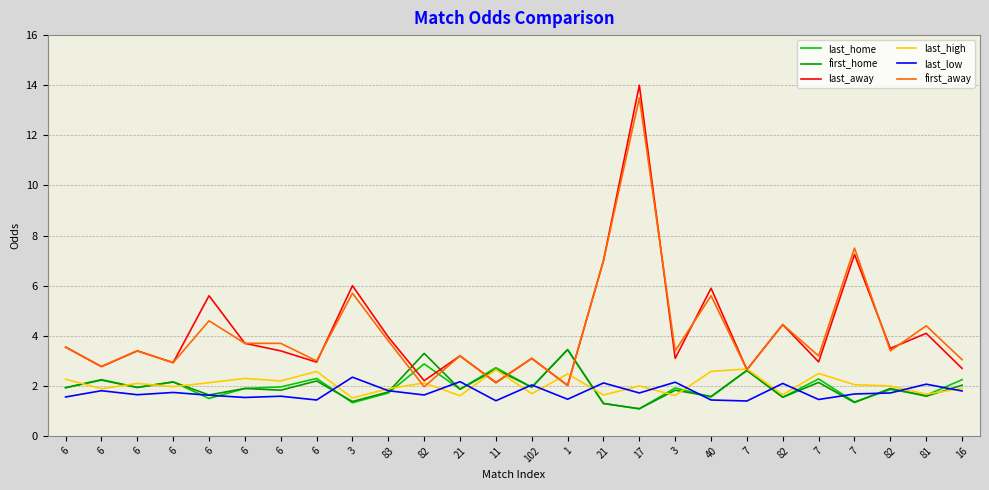

The first_away series shows 2.0 at 1. True or false?

True